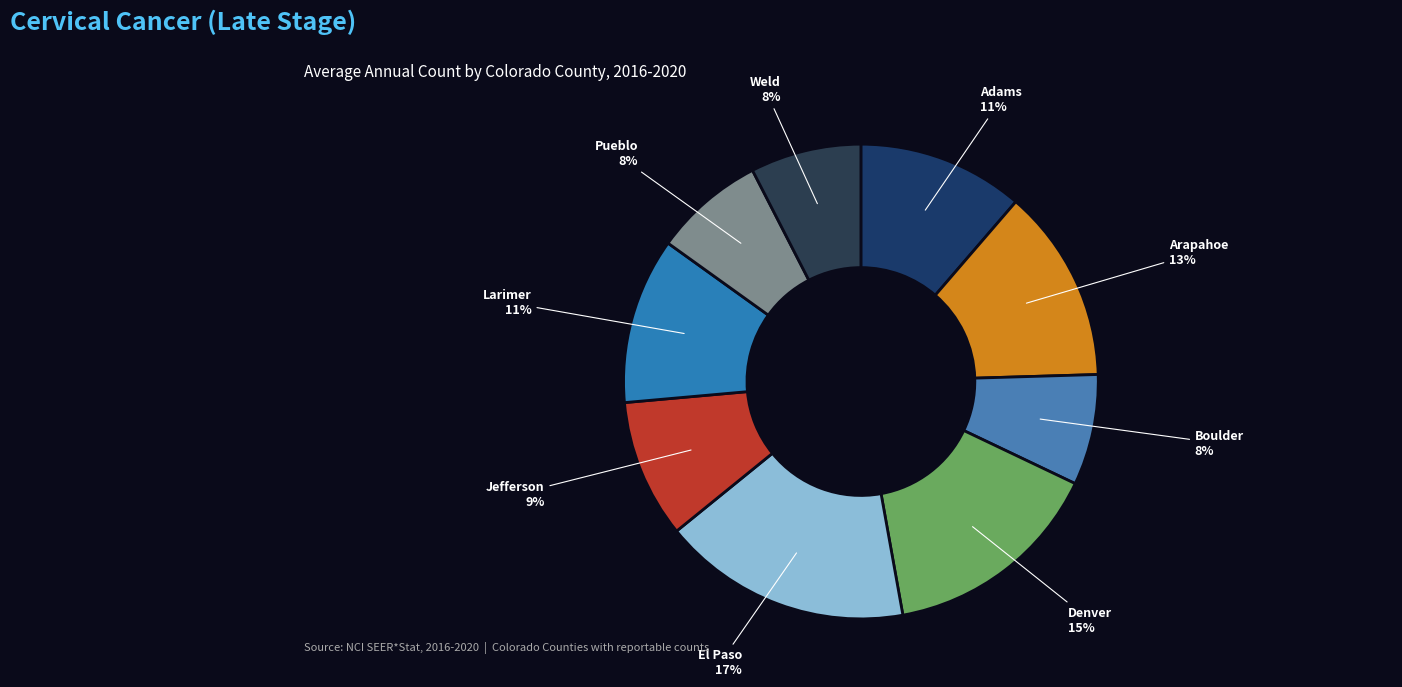

To the nearest percent, what is the average slice percentage?

11%